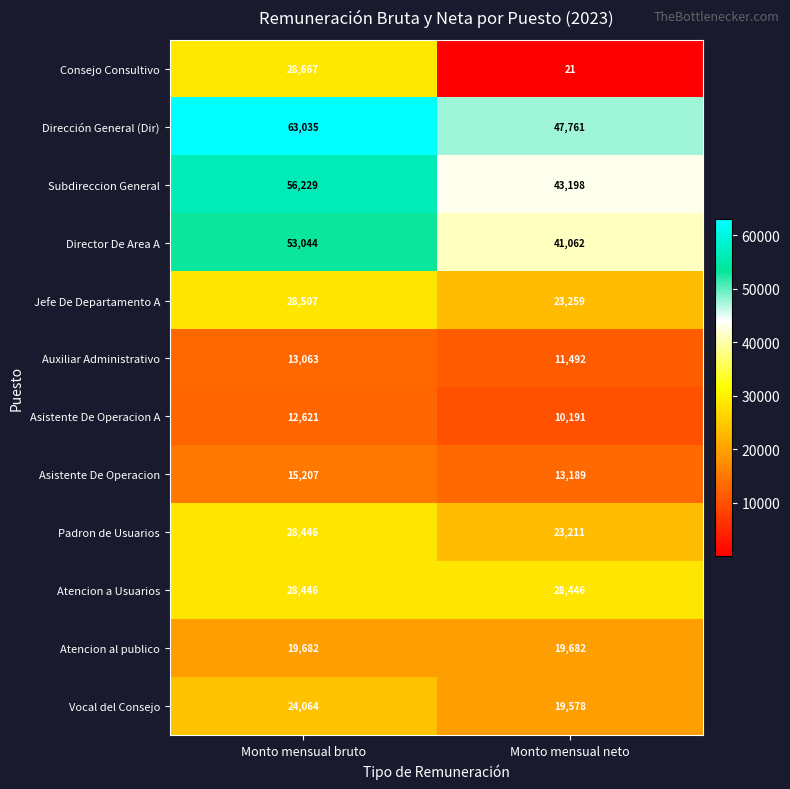

Which series has the largest range (max minus min)?

Consejo Consultivo